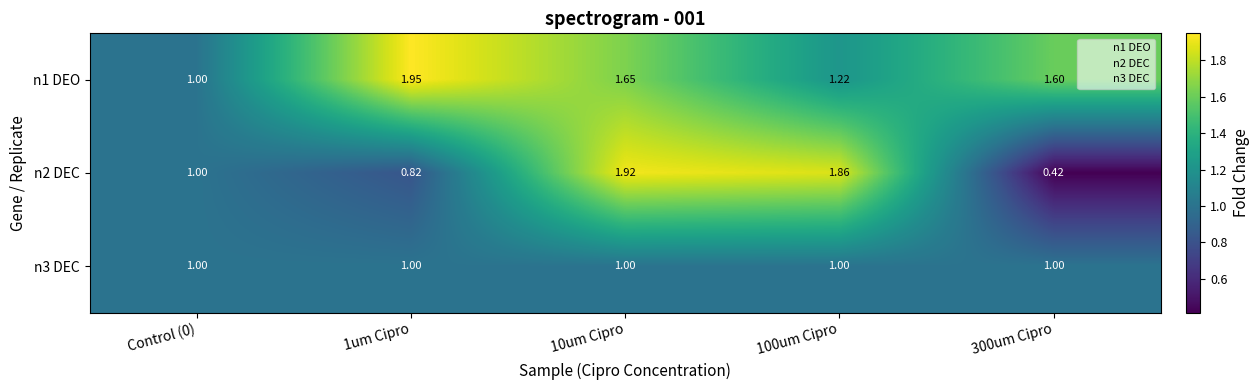

Is the value of n1 DEO at 10um Cipro greater than the value of n3 DEC at 300um Cipro?

Yes